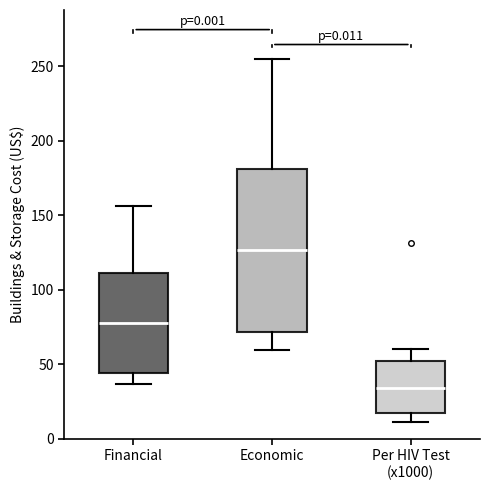

Reading left to right, read every box against the y-axis: the position of its median line, the range the box covers, and the ends of its whiskers. The values are not printed on the chart, so give them approximately, as read against the axis.

Financial: median 80, box 45 to 110, whiskers 35 to 155
Economic: median 125, box 70 to 180, whiskers 60 to 255
Per HIV Test (x1000): median 35, box 15 to 50, whiskers 10 to 60